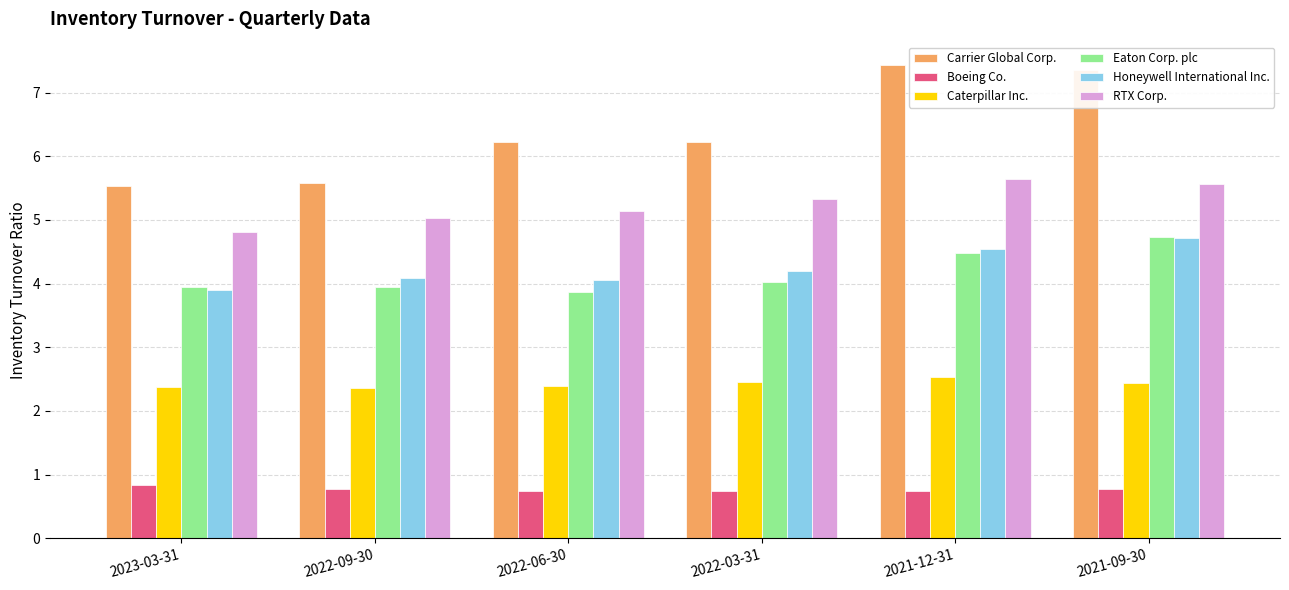

What position from the left is 2022-03-31?

4